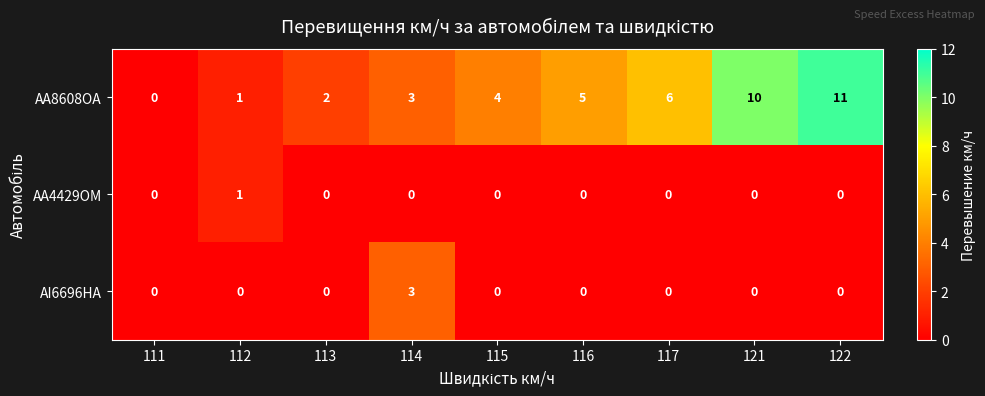

How many data points does each series have?

9